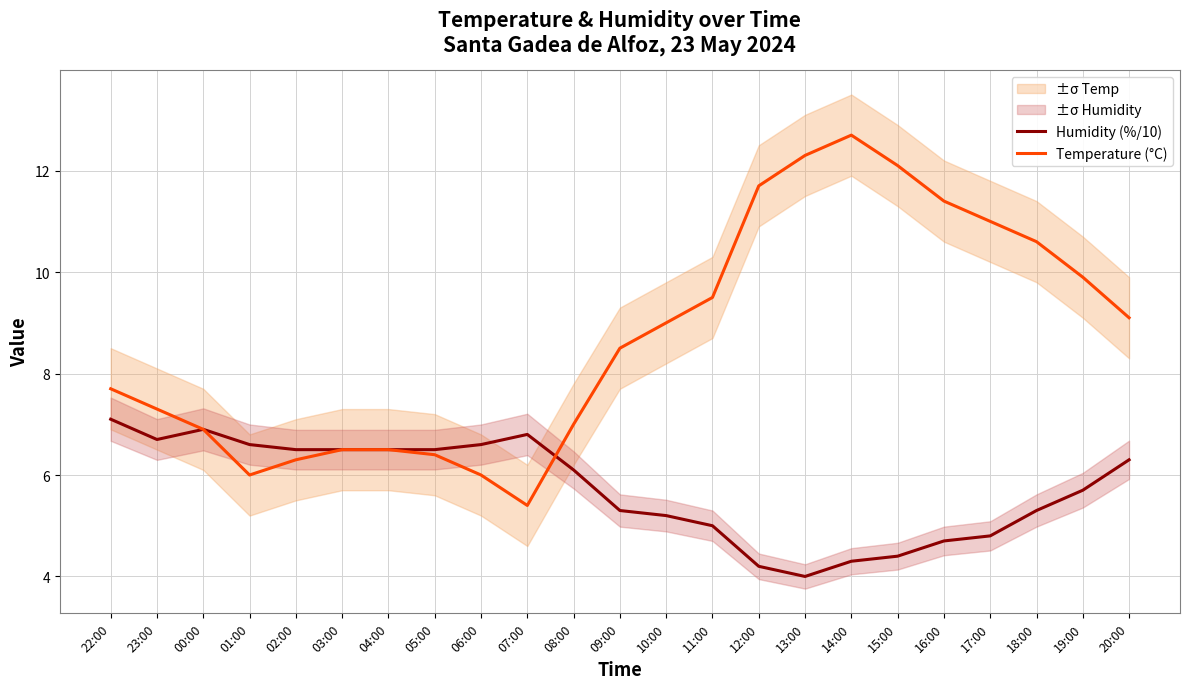

What is the sum of the Humidity (%/10) values at 17:00 and 05:00?

11.3